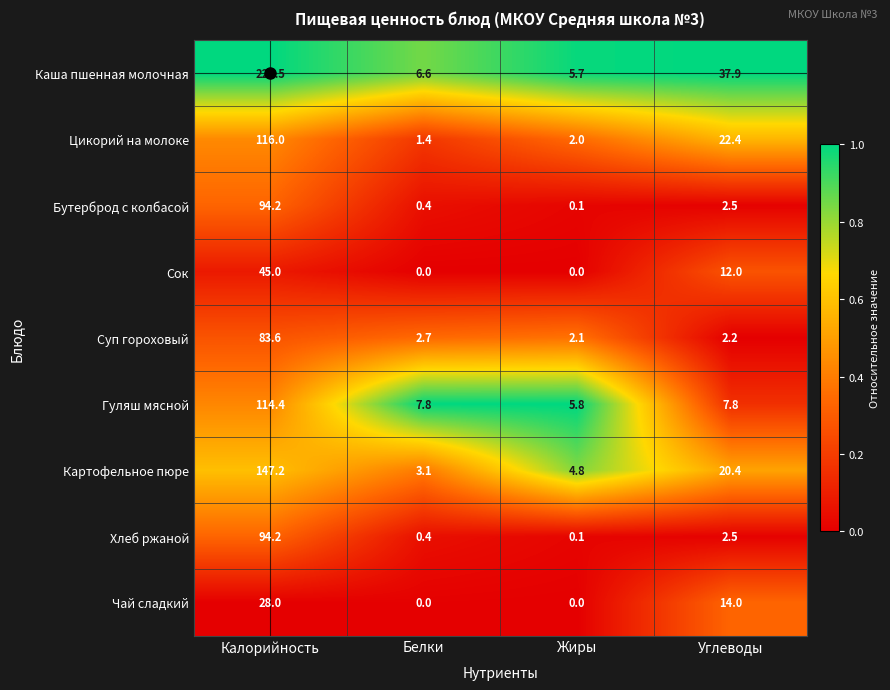

What is the maximum value for Бутерброд с колбасой?

94.2